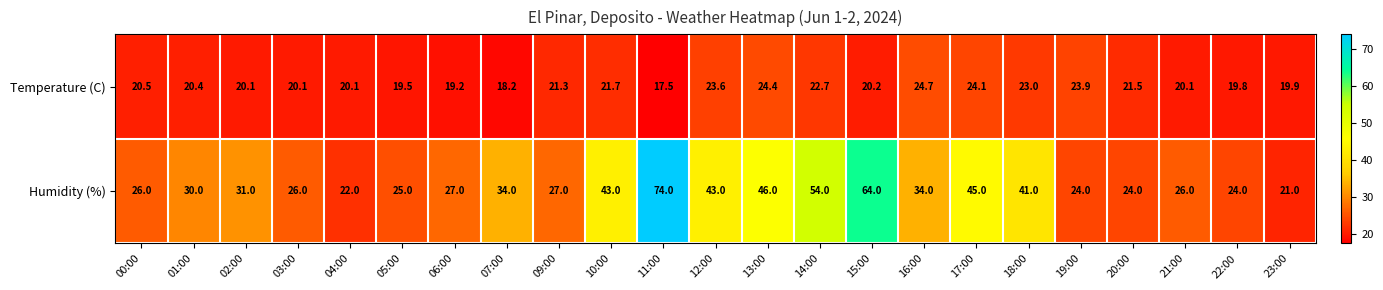

At 23:00, list the series in order from largest to smallest.

Humidity (%), Temperature (C)